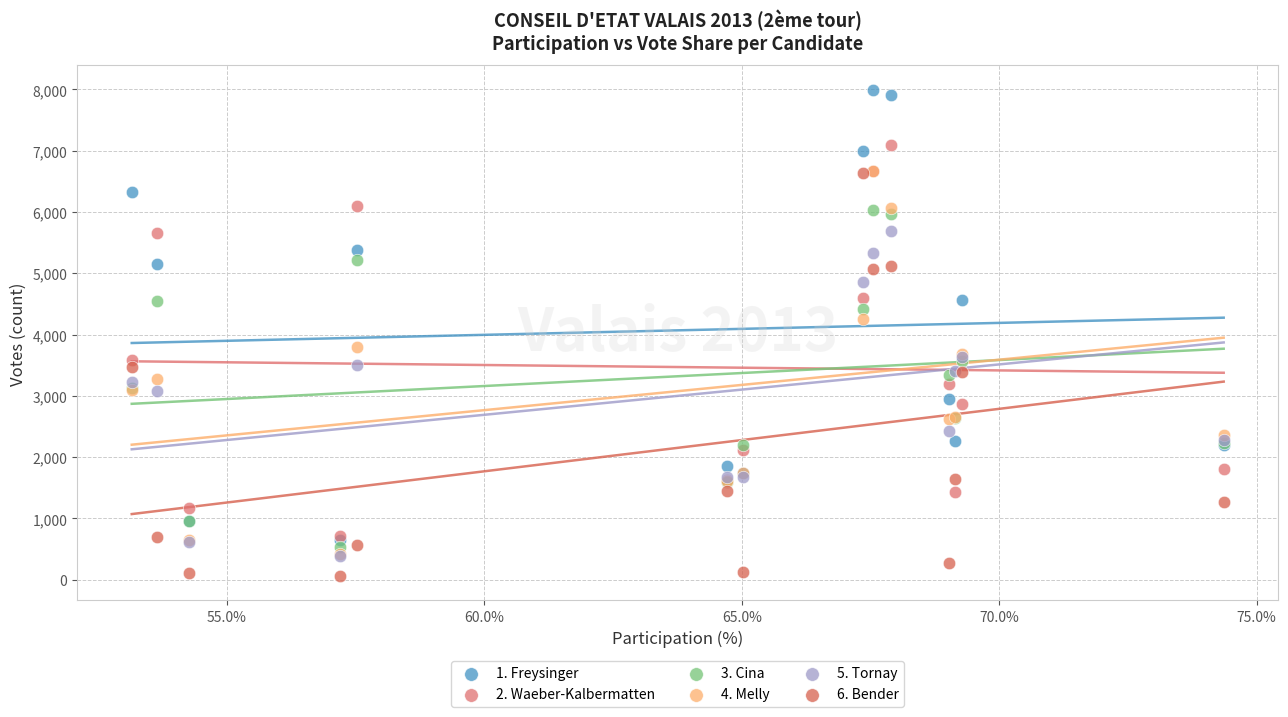

Which series has the widest spread of Y values?

1. Freysinger